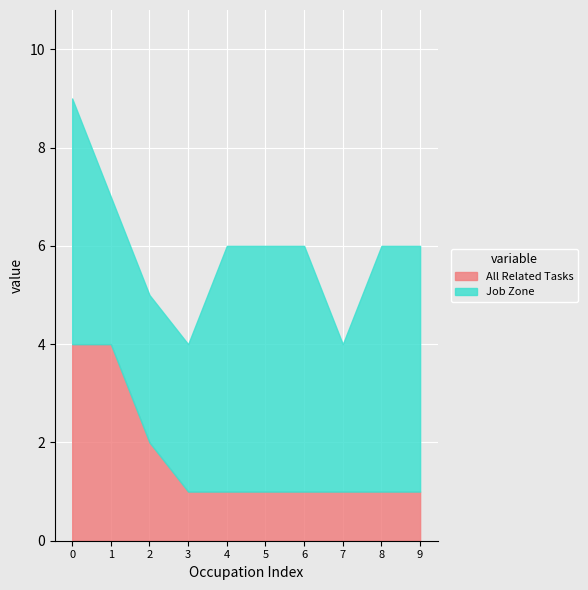

Is the value of All Related Tasks at Dental Hygienists greater than the value of Job Zone at Physical Therapists?

No